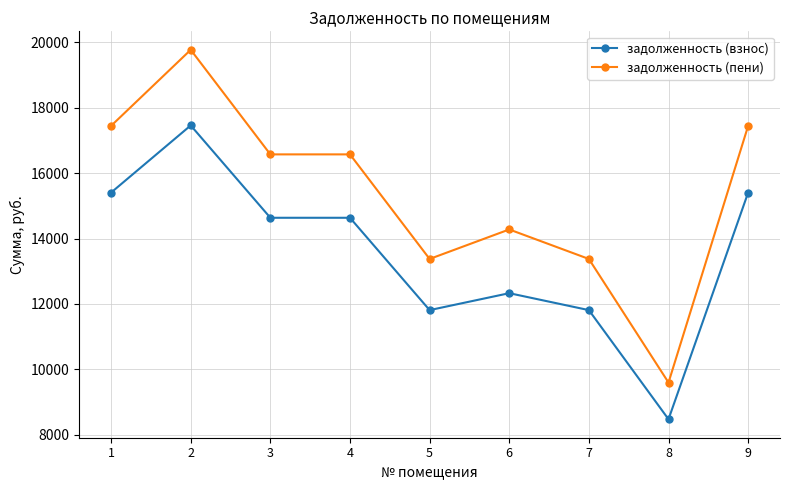

Which series has the widest spread of values?

задолженность (пени)